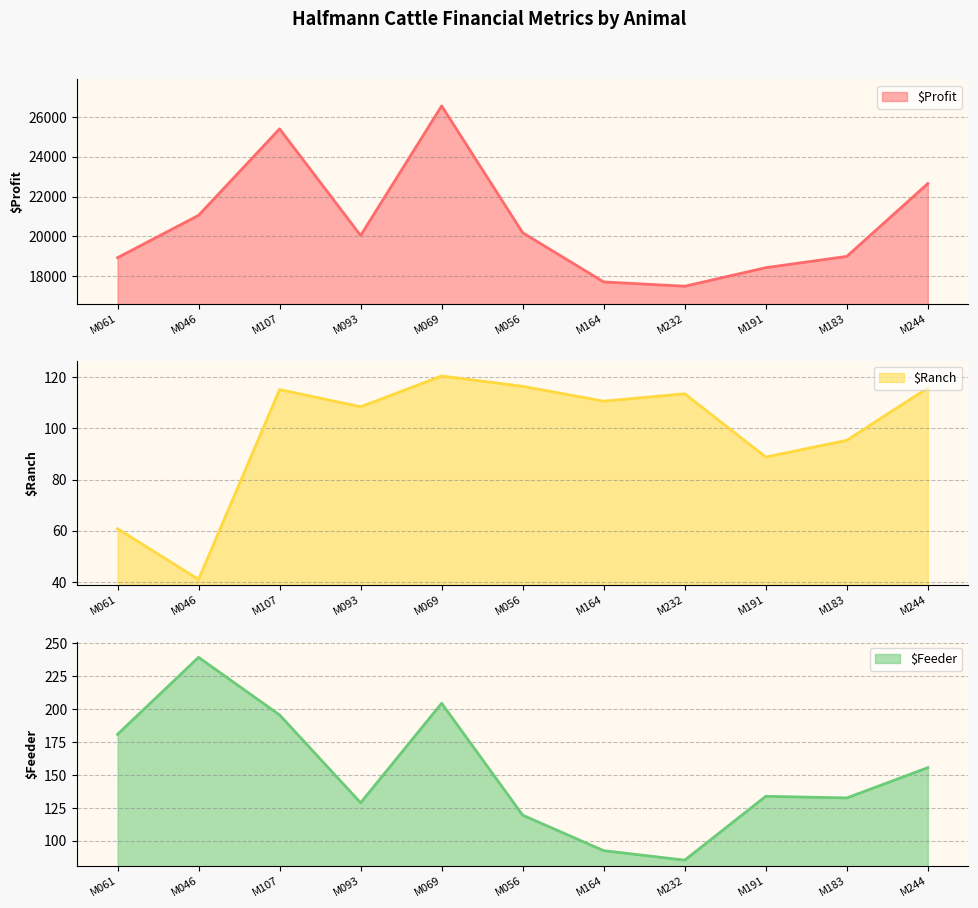

True or false: $Feeder and $Profit intersect in this chart.

False